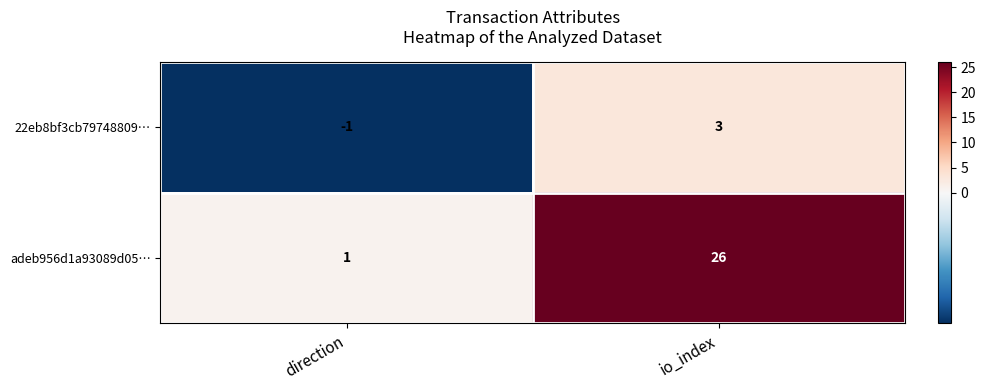

Which label corresponds to the smallest value in the chart?

direction